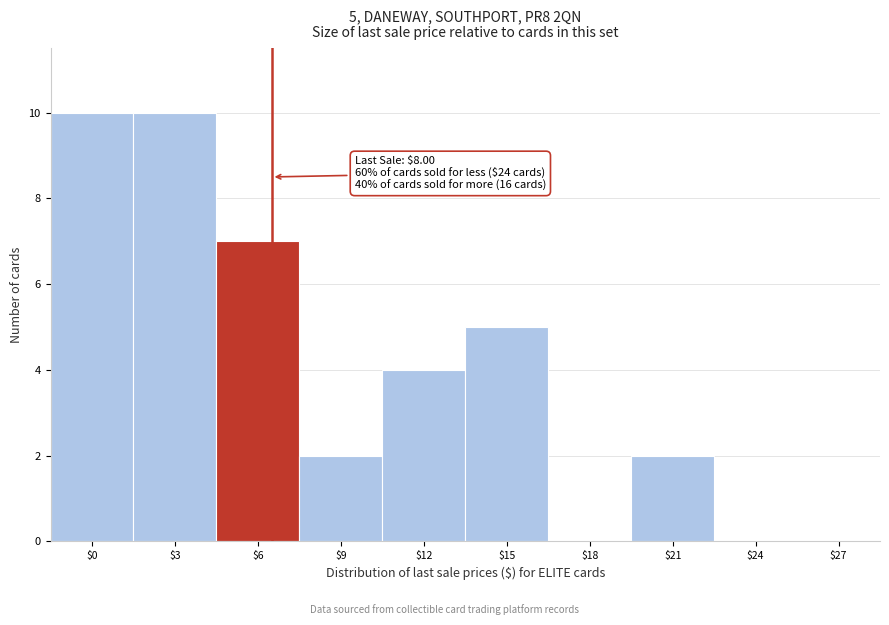

True or false: the data shows 15 at $3.

False